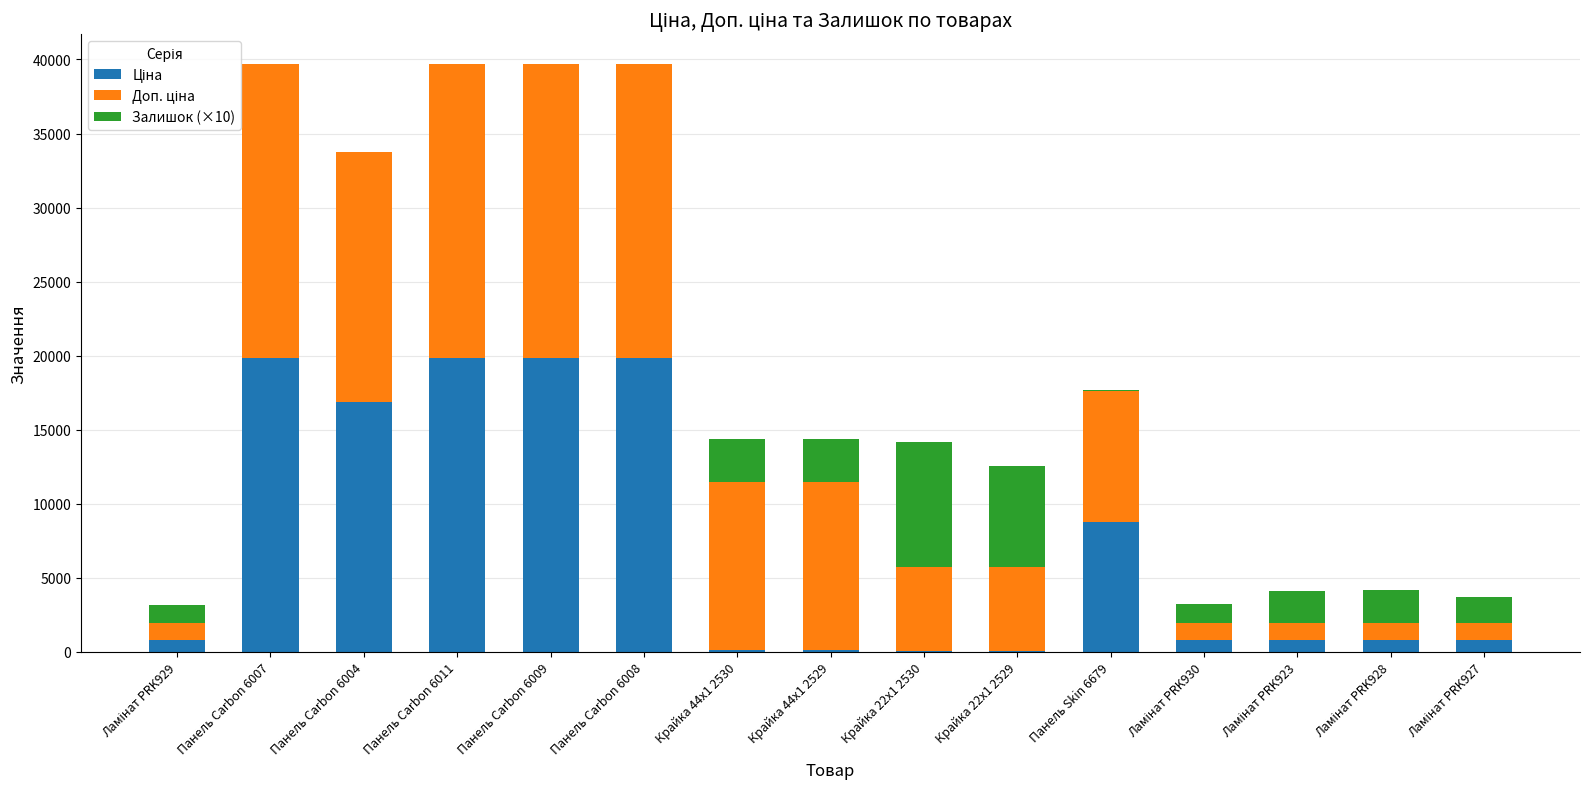

Is it true that Ціна equals 19831.1 at Панель Carbon 6009?

True